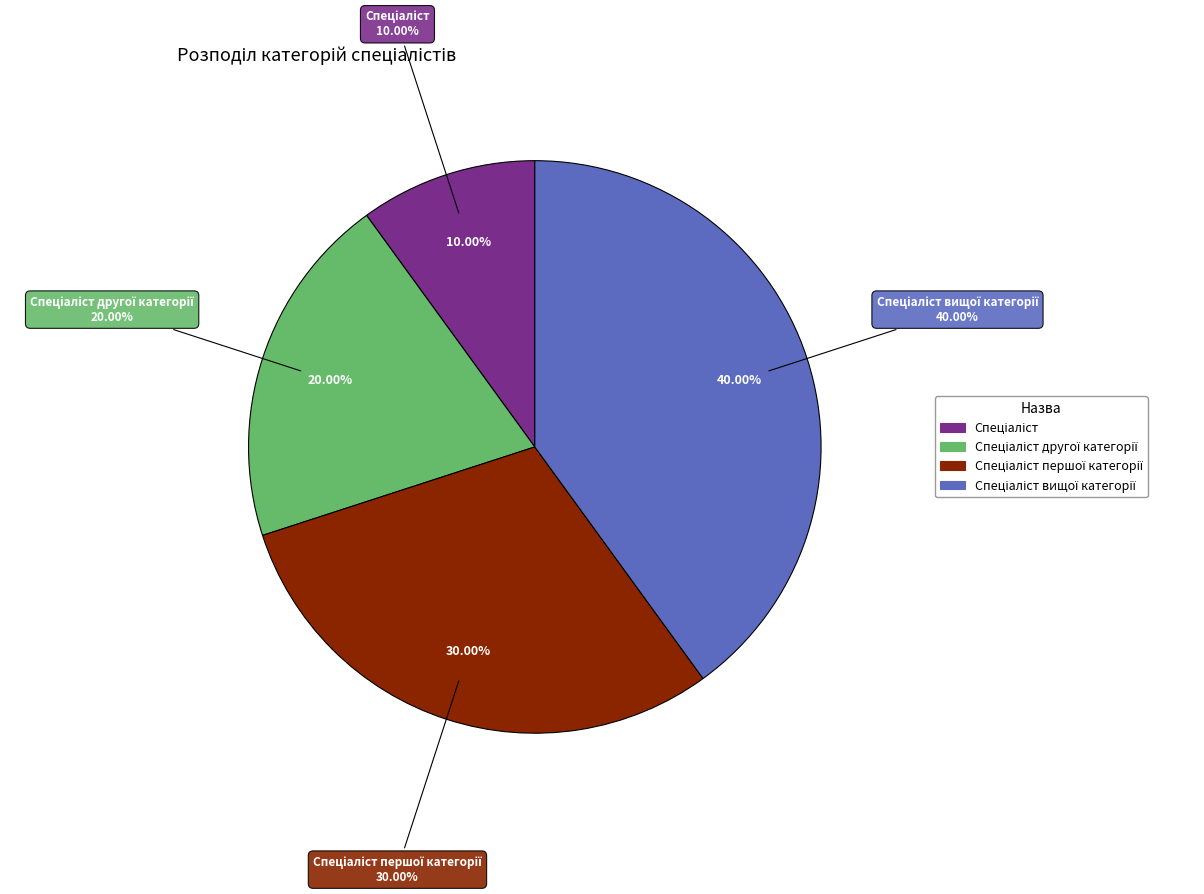

Is it true that Спеціаліст is 5% of the pie?

False